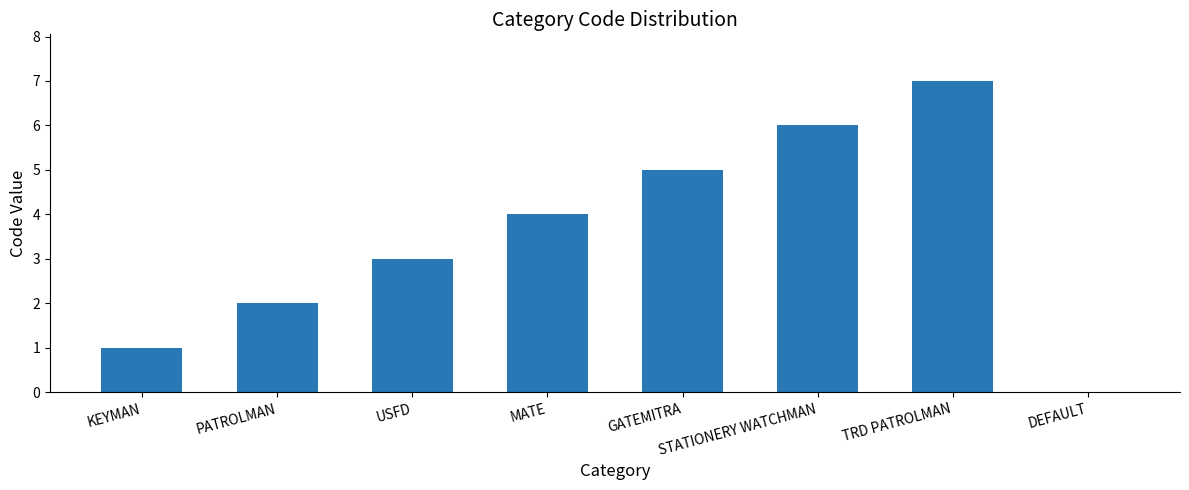

The chart shows a value of 1 at MATE. True or false?

False